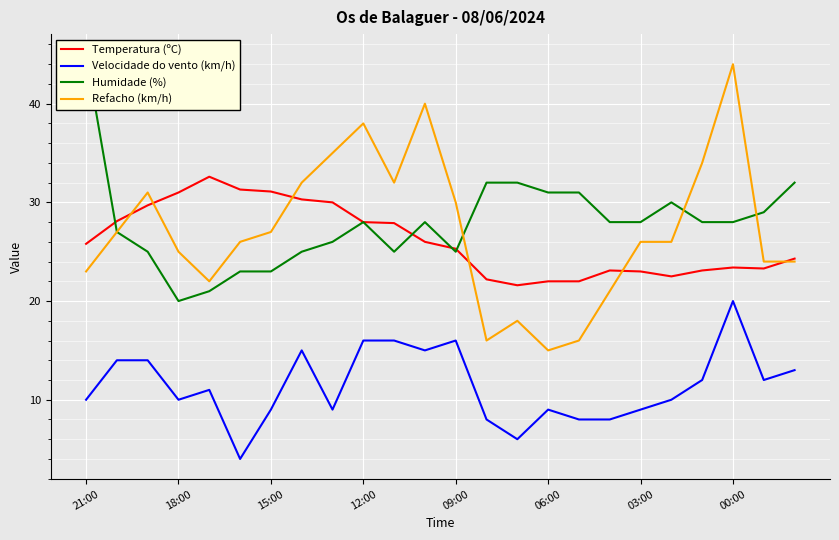

How many lines are shown in the chart?

4